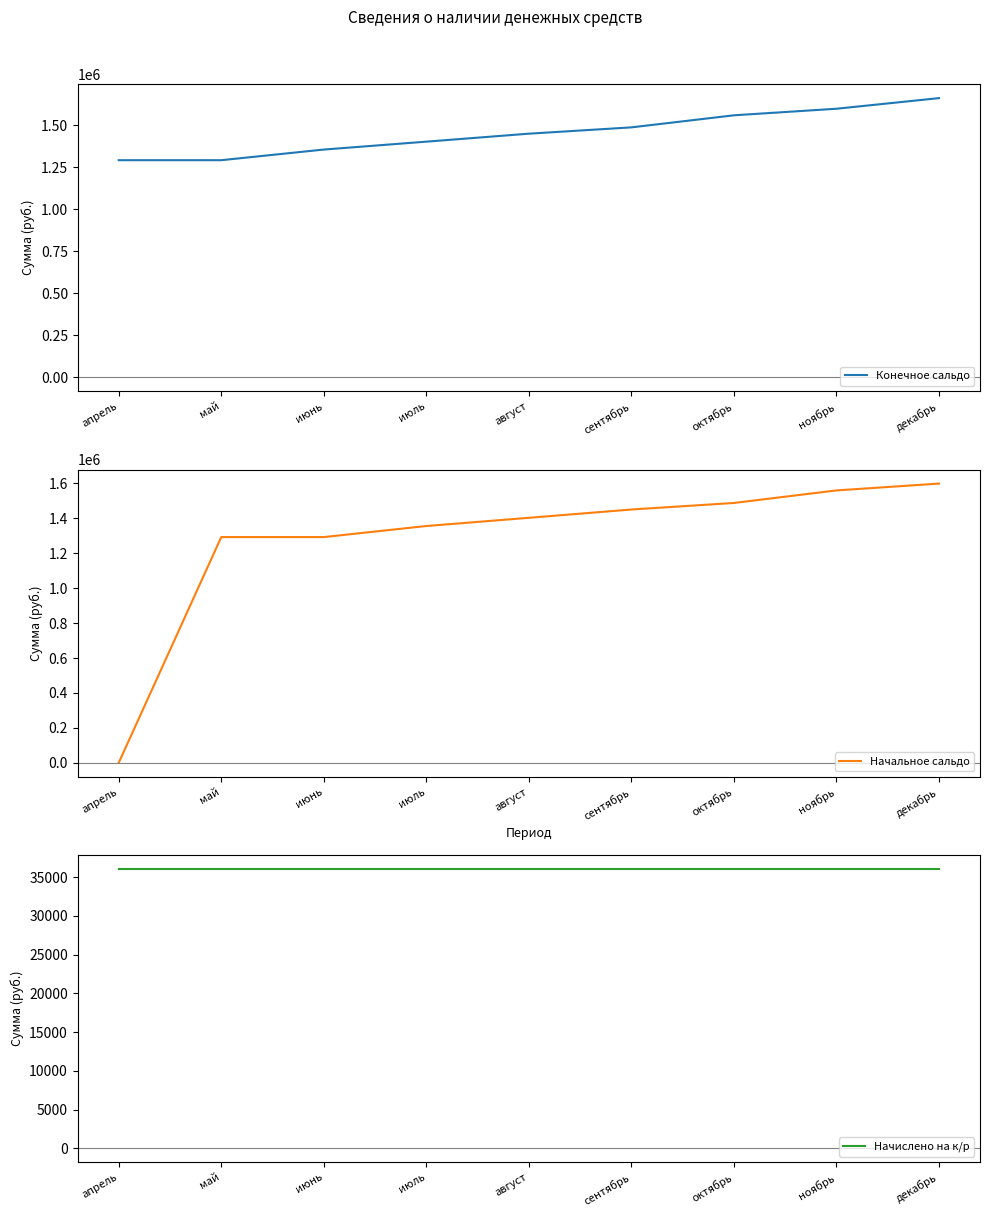

Where is Конечное сальдо nearest to the value 1476996?

сентябрь